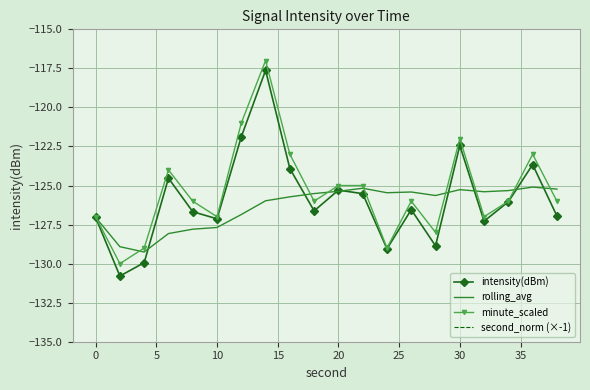

What are all the series names shown in the legend?

intensity(dBm), rolling_avg, minute_scaled, second_norm (×-1)